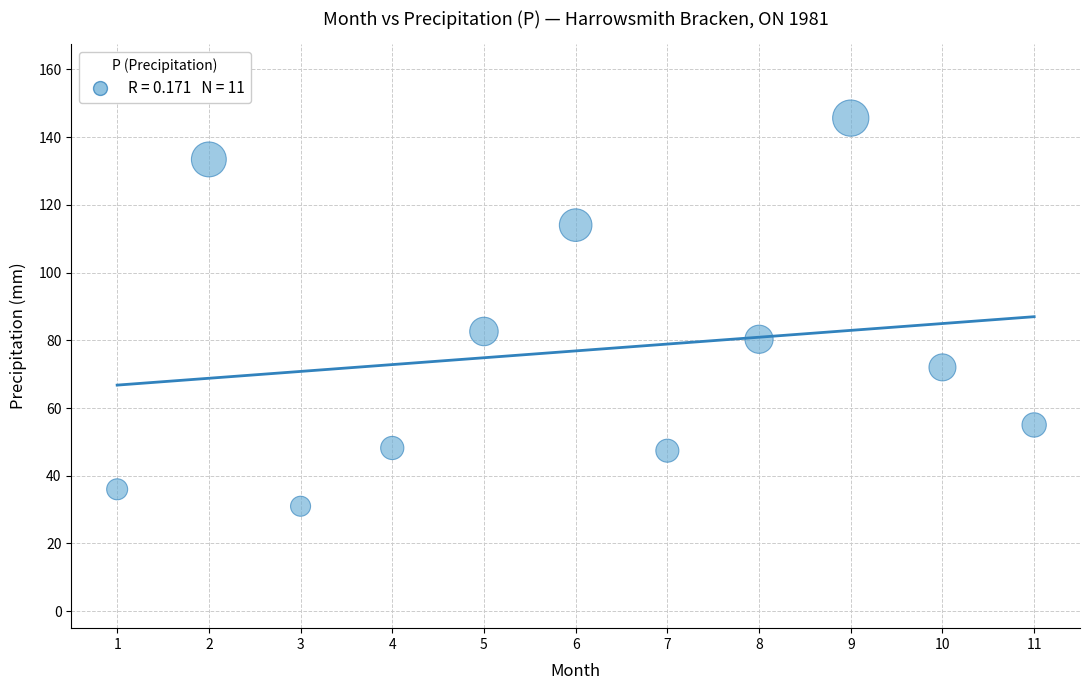

What Y value in the scatter plot is closest to 88?

82.6